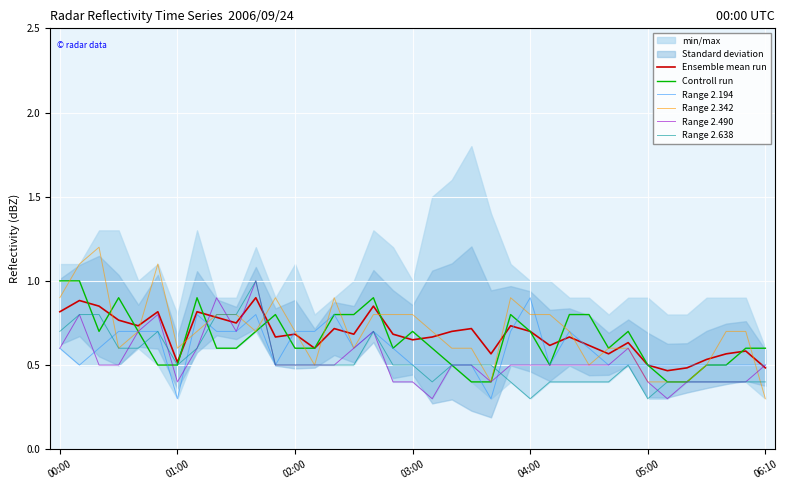

The value of Controll run at 01:00 is 0.5. True or false?

True